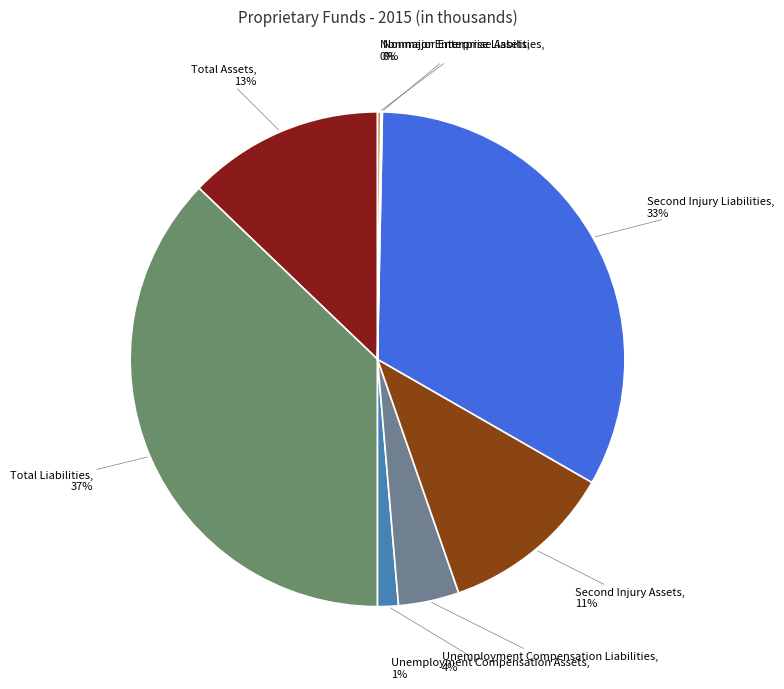

How many slices are in this pie chart?

8